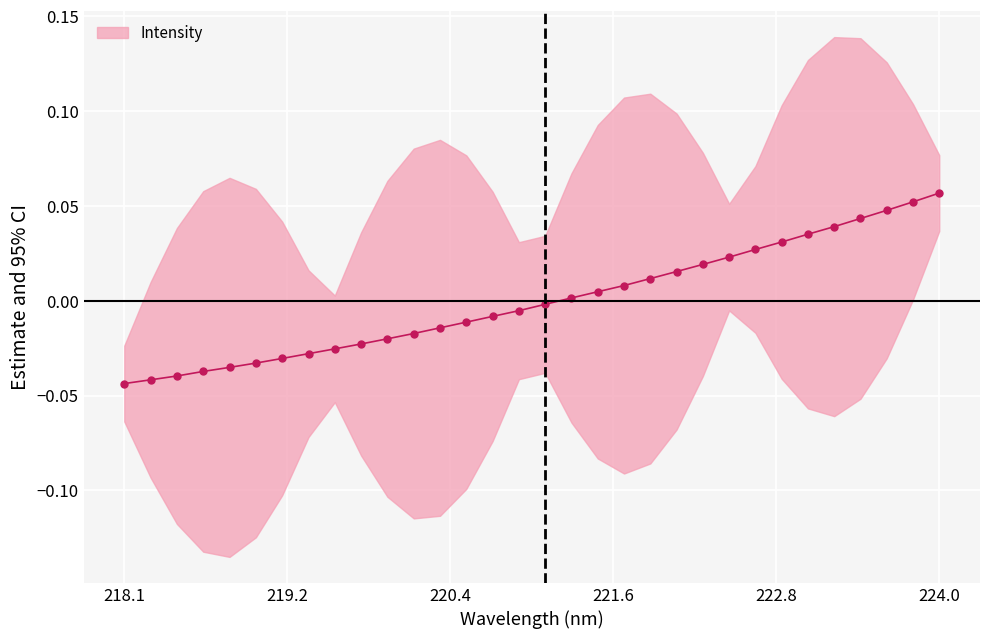

How many lines are shown in the chart?

1